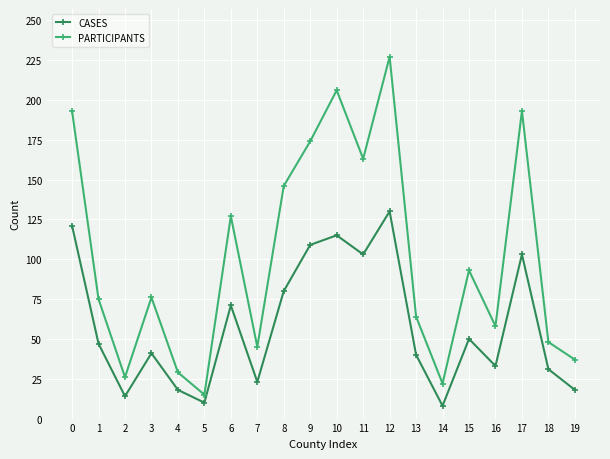

What is the sum of the PARTICIPANTS values at 9 and 16?

232